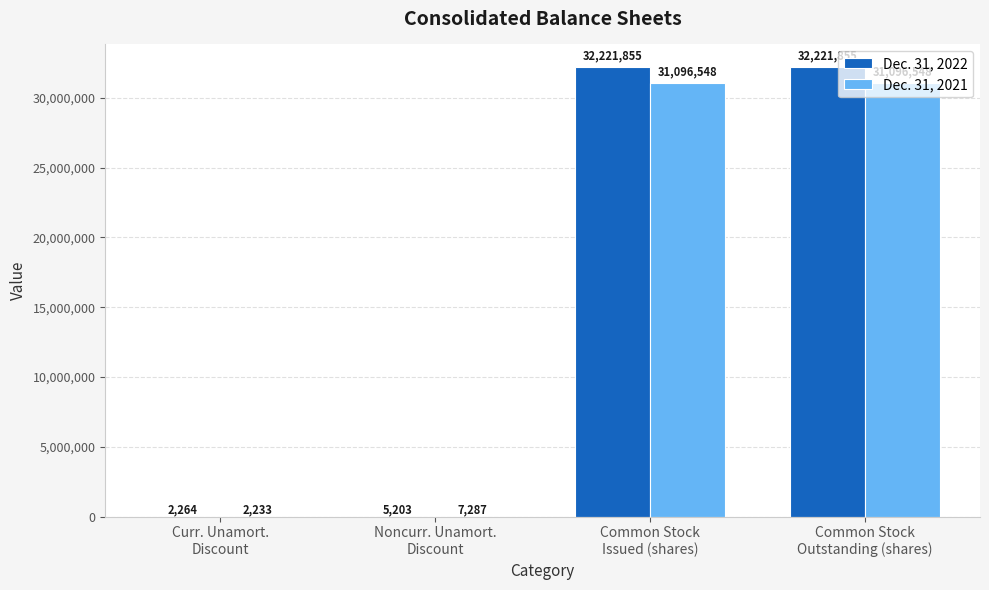

At which label is Dec. 31, 2021 closest to 15549390?

Noncurr. Unamort.
Discount